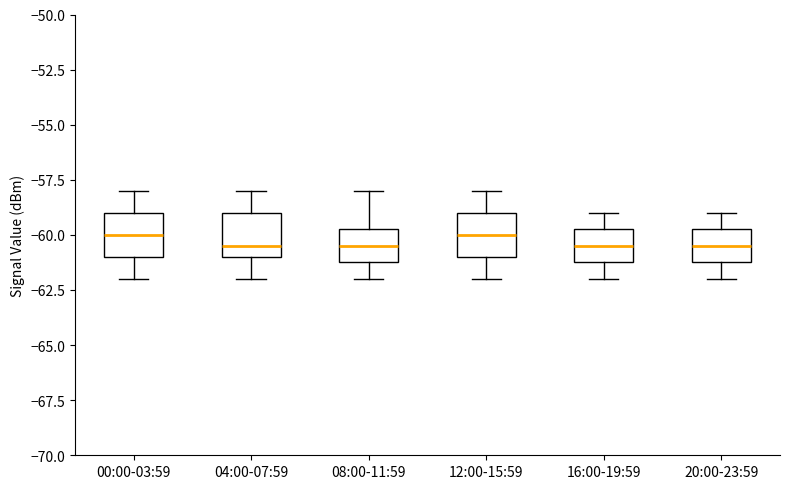

Reading left to right, transcribe this box plot: for each box, give where its median line is, the range the box spans, and where its two whiskers end, as read against the y-axis. The values are not printed on the chart, so give them approximately, as read against the axis.

00:00-03:59: median -60.0, box -61.0 to -59.0, whiskers -62.0 to -58.0
04:00-07:59: median -60.5, box -61.0 to -59.0, whiskers -62.0 to -58.0
08:00-11:59: median -60.5, box -61.0 to -59.5, whiskers -62.0 to -58.0
12:00-15:59: median -60.0, box -61.0 to -59.0, whiskers -62.0 to -58.0
16:00-19:59: median -60.5, box -61.0 to -59.5, whiskers -62.0 to -59.0
20:00-23:59: median -60.5, box -61.0 to -59.5, whiskers -62.0 to -59.0